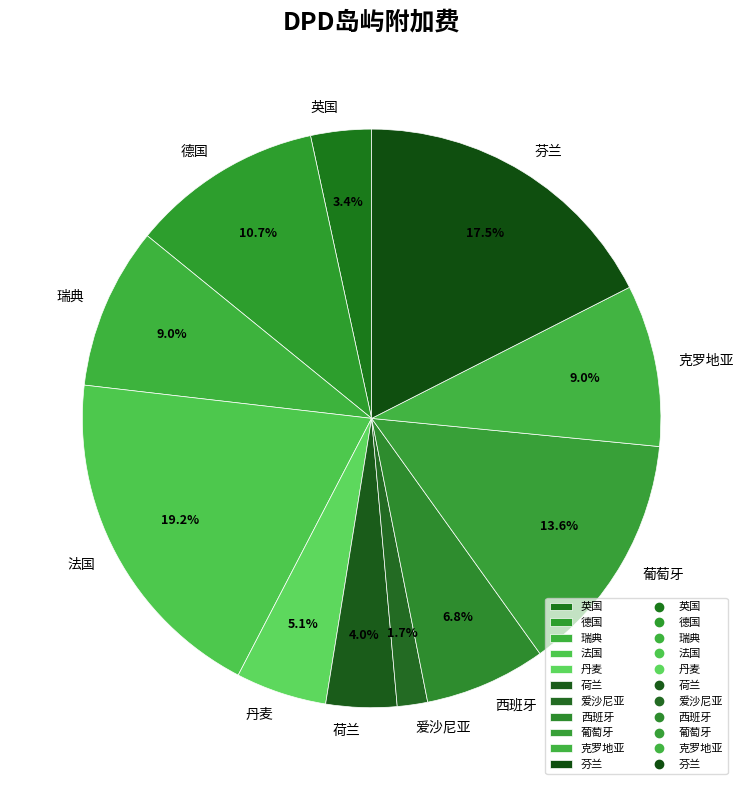

Which slice is the largest?

法国